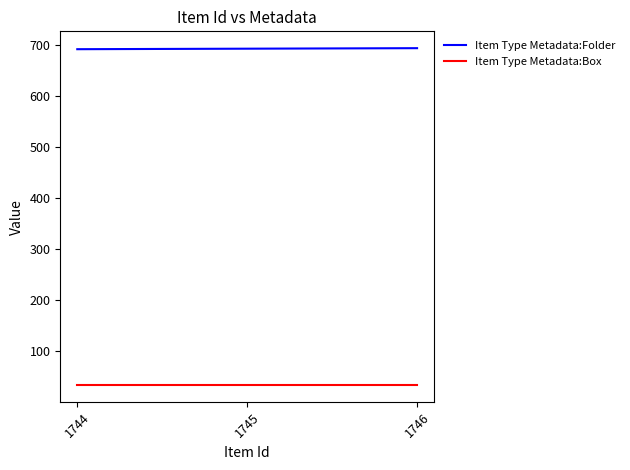

True or false: Item Type Metadata:Box has a value of 34 at 1746.

True